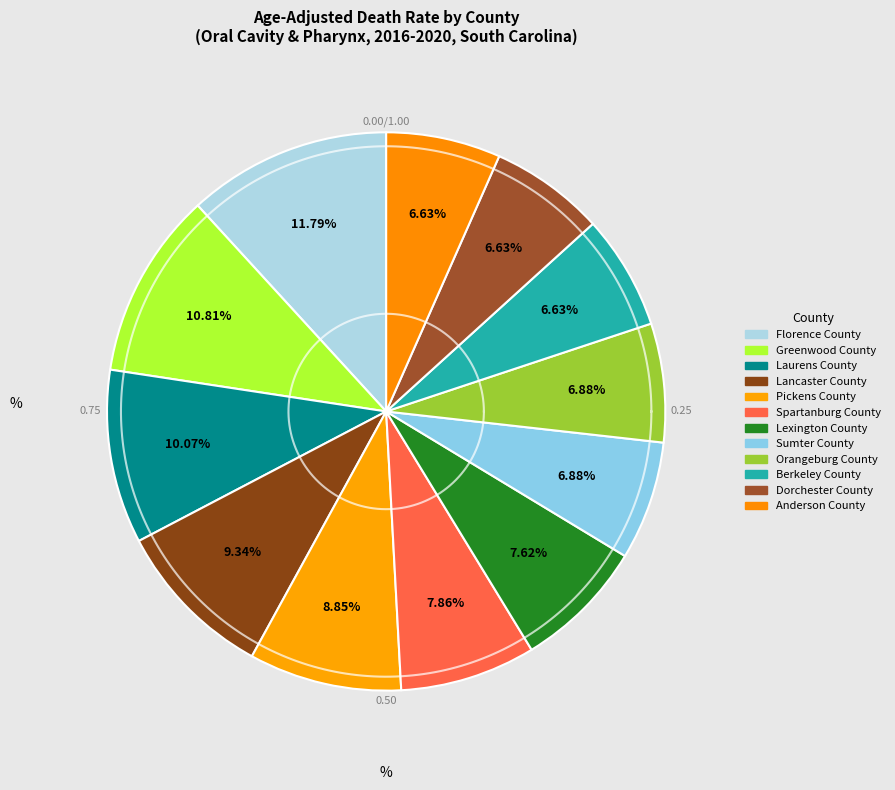

Combined, do Orangeburg County and Dorchester County account for over 50%?

No